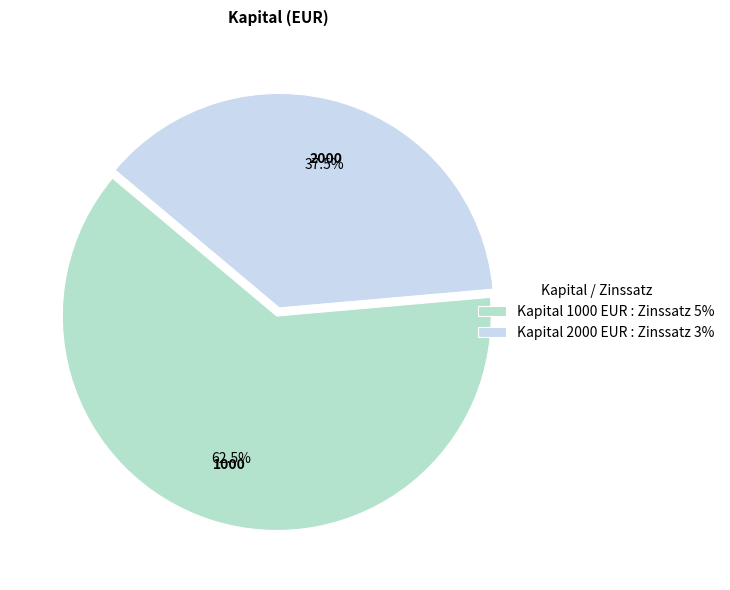

How many slices are in this pie chart?

2